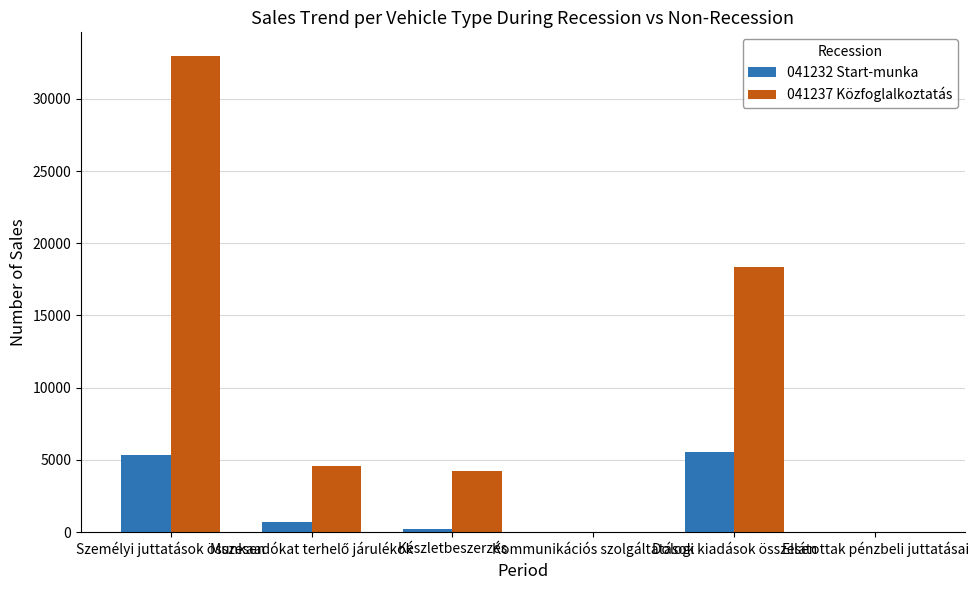

True or false: 041232 Start-munka has a value of 3802 at Ellátottak pénzbeli juttatásai.

False